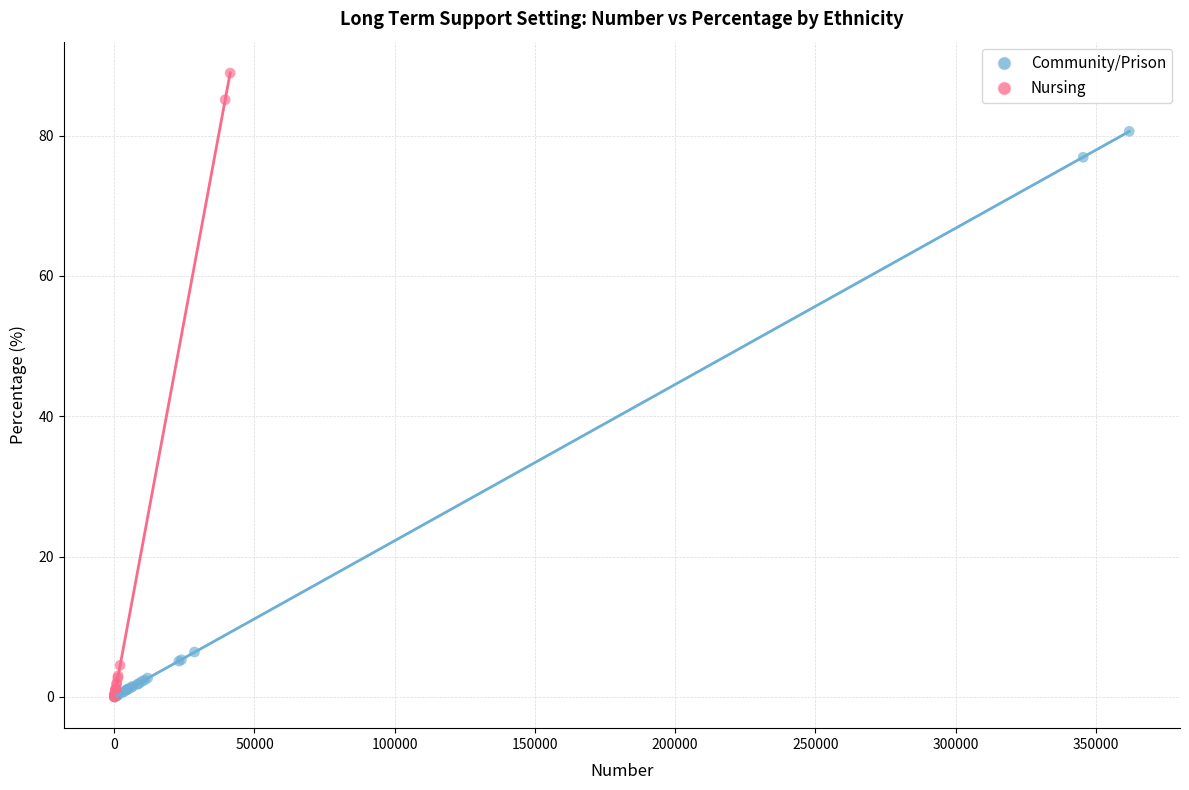

Which series has the largest Y range (max minus min)?

Nursing